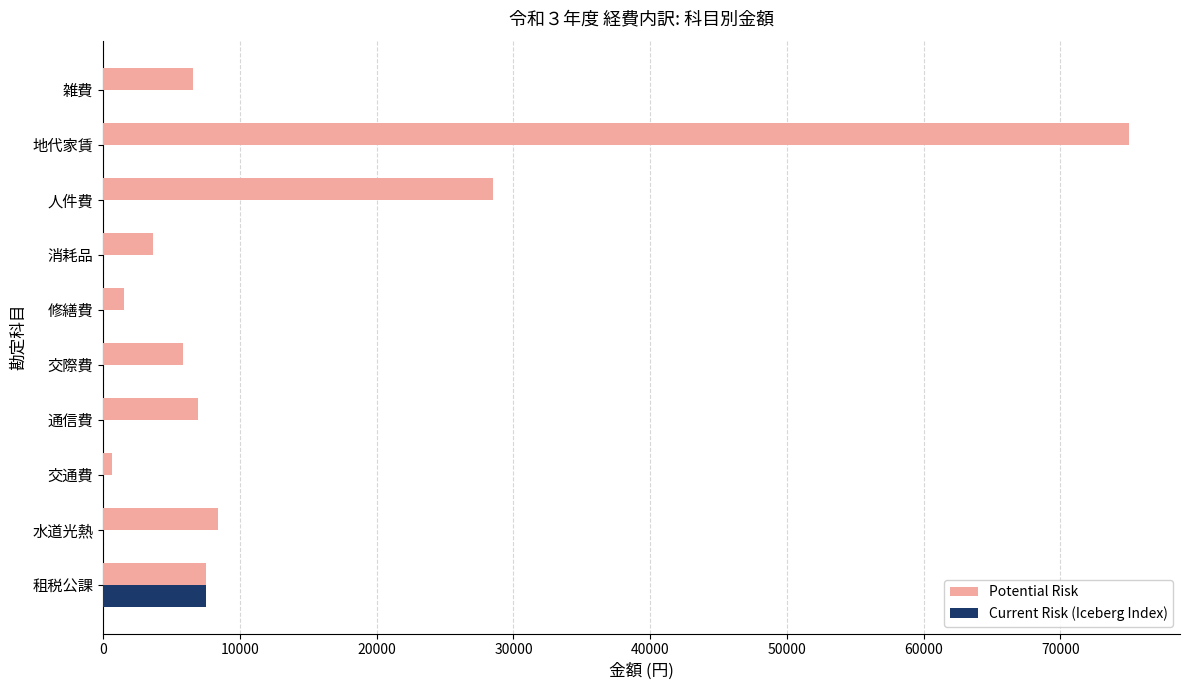

Is the value of Potential Risk at 消耗品 greater than the value of Current Risk (Iceberg Index) at 人件費?

Yes